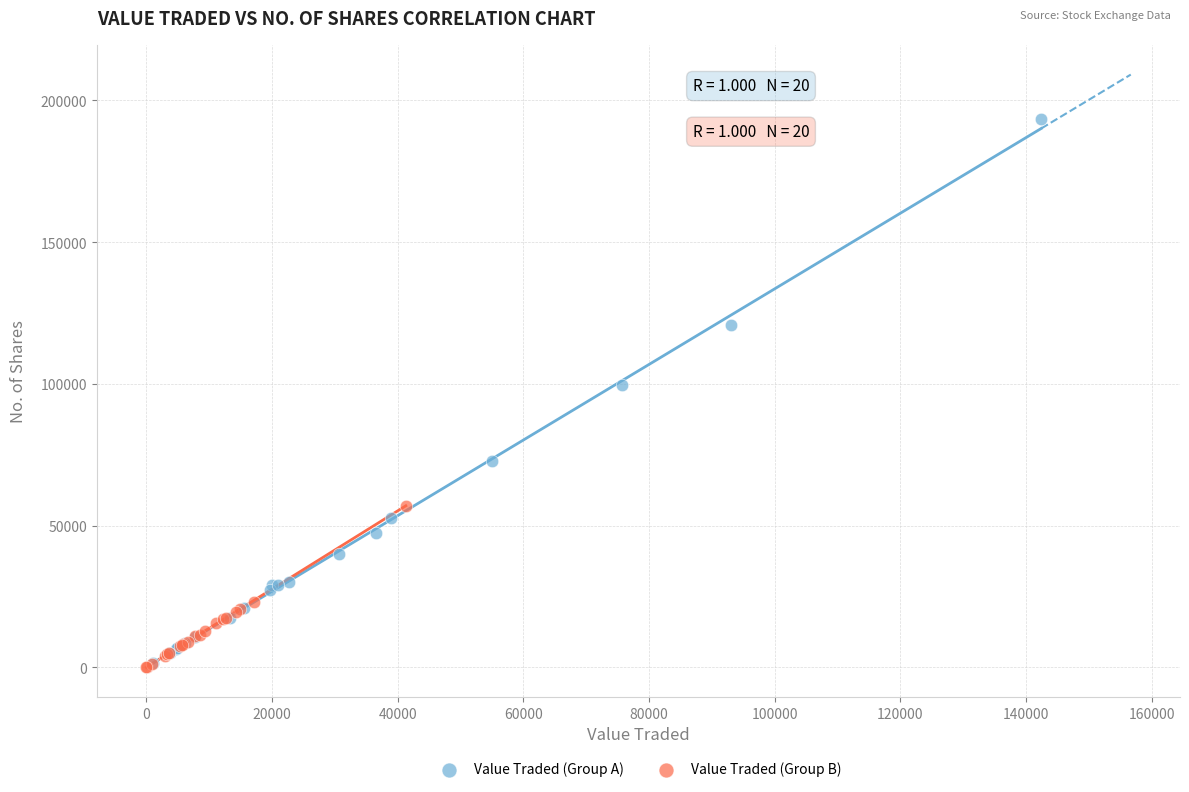

What are all the series names shown in the legend?

Value Traded (Group A), Value Traded (Group B)